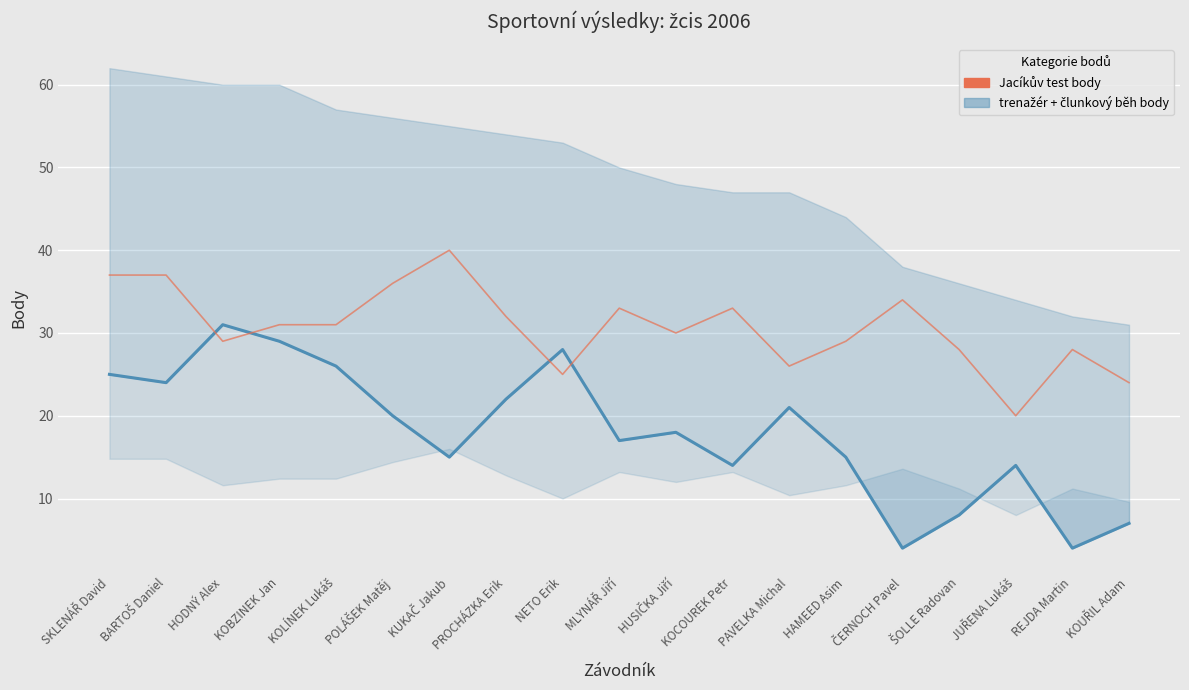

What position from the left is KOCOUREK Petr?

12